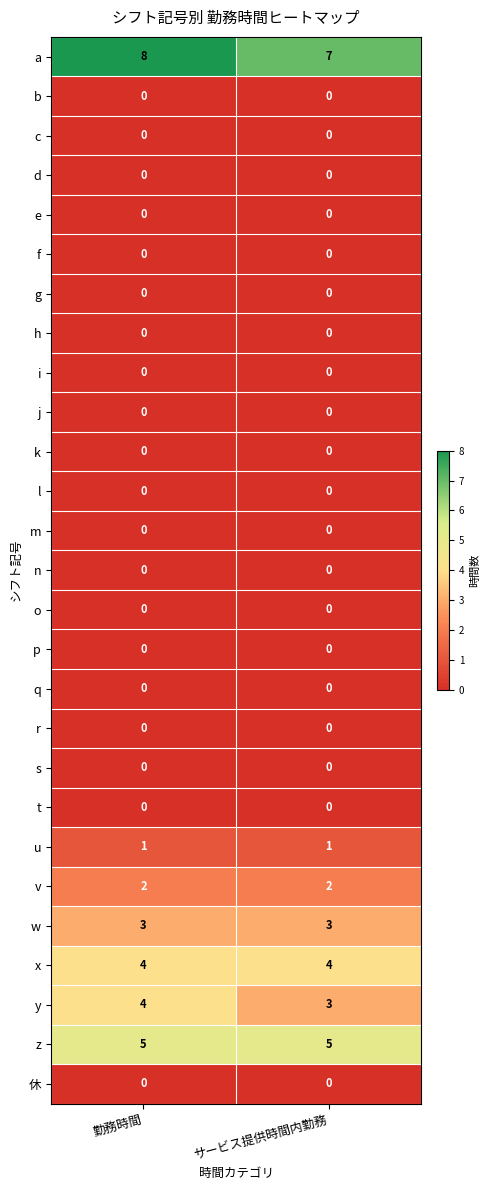

What is the spread (max minus min) of values at 勤務時間?

8